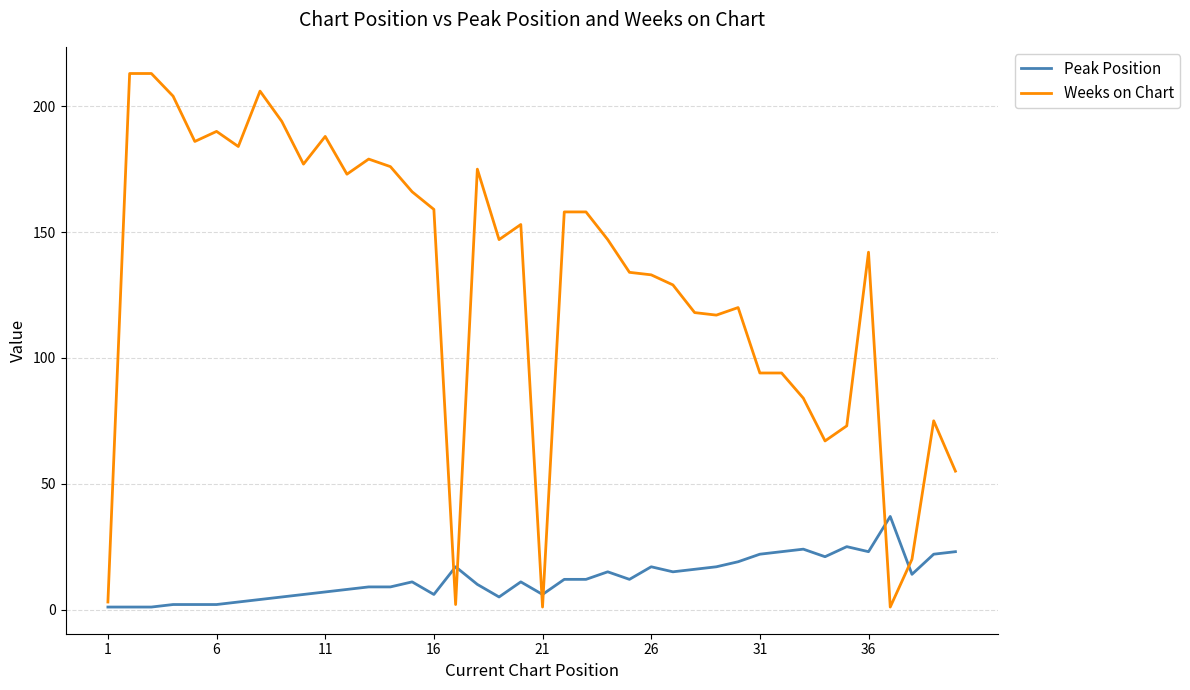

Which series has the widest spread of values?

Weeks on Chart